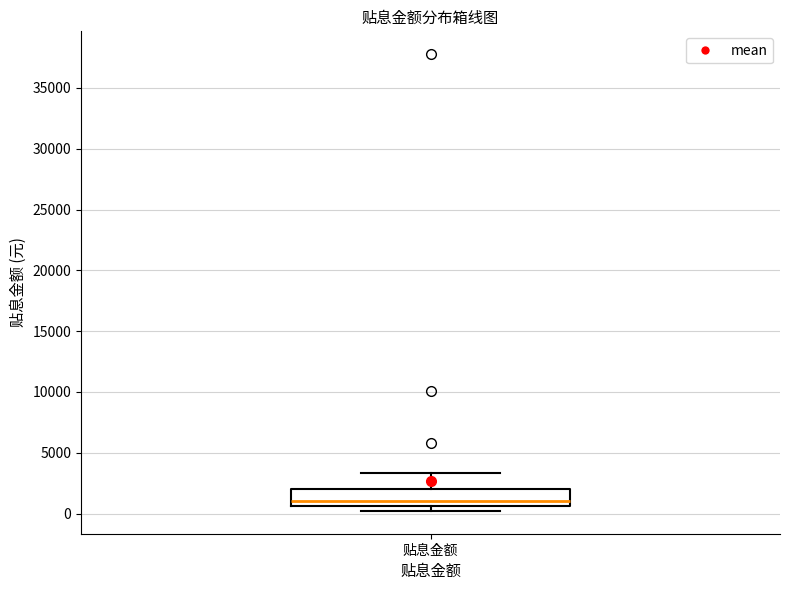

Read this box plot against the y-axis: the position of the median line, the range covered by the box, and the ends of both whiskers. The values are not printed on the chart, so give them approximately, as read against the axis.

median 1000, box 500 to 2000, whiskers 0 to 3500